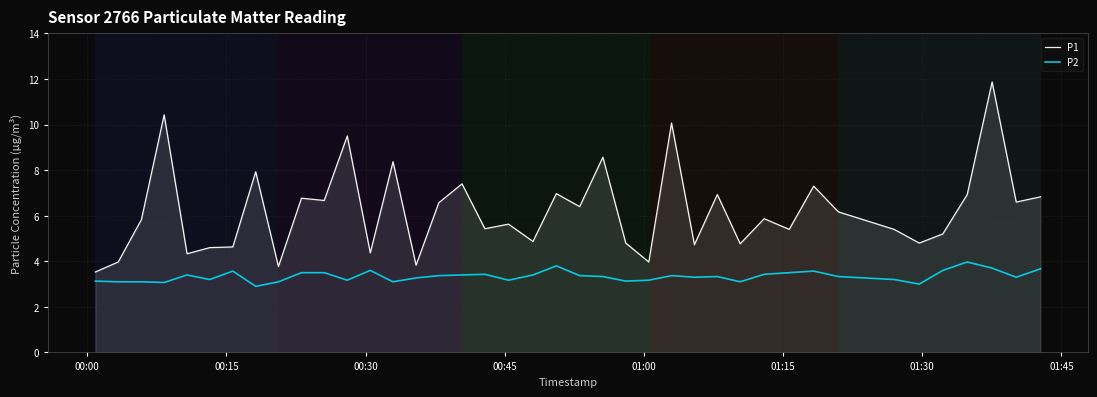

True or false: P2 and P1 intersect in this chart.

False